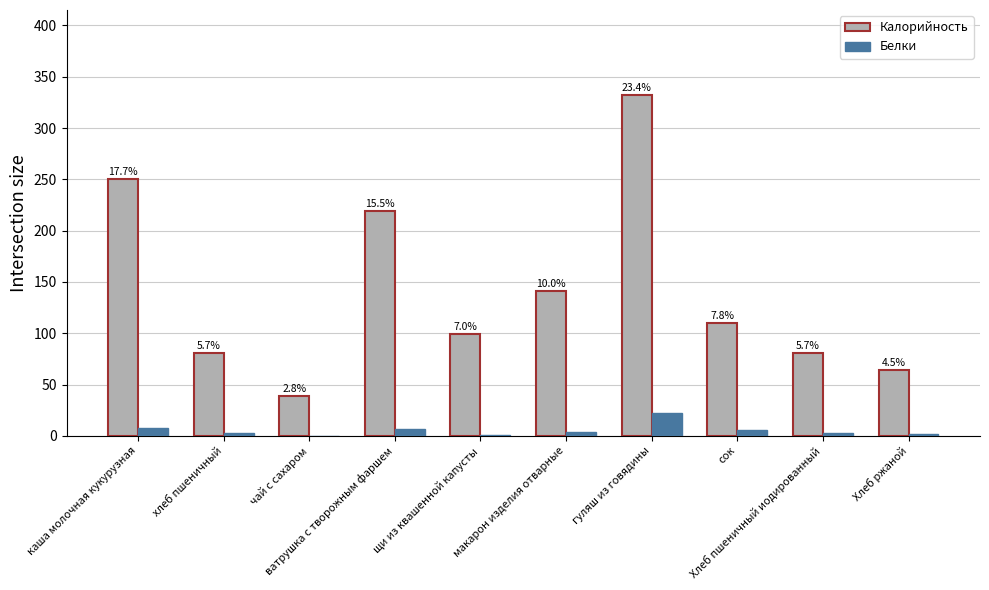

What are all the series names shown in the legend?

Калорийность, Белки